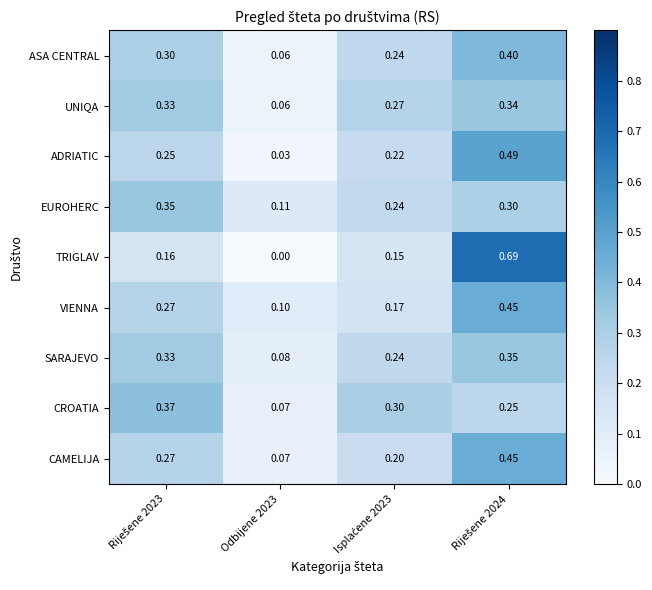

Which series has the widest spread of values?

TRIGLAV